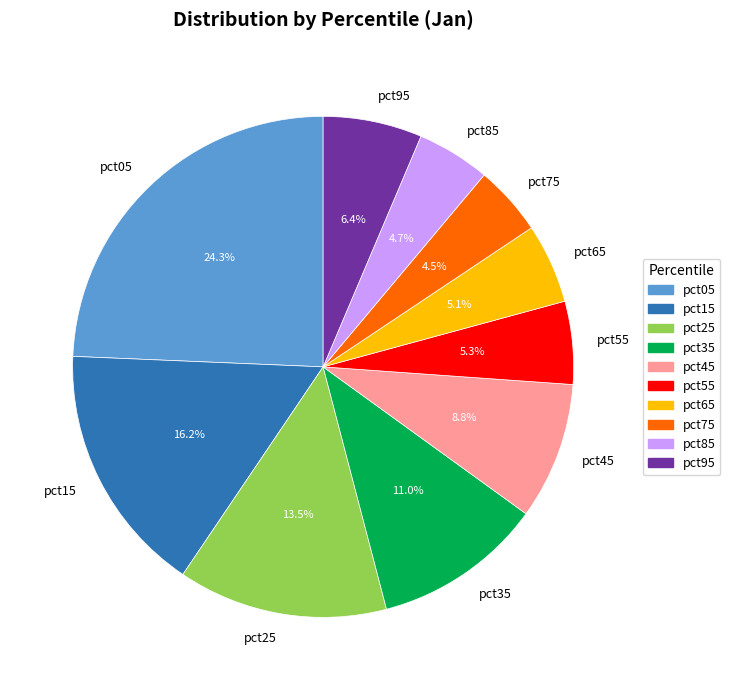

Does pct65 represent more than half of the total?

No